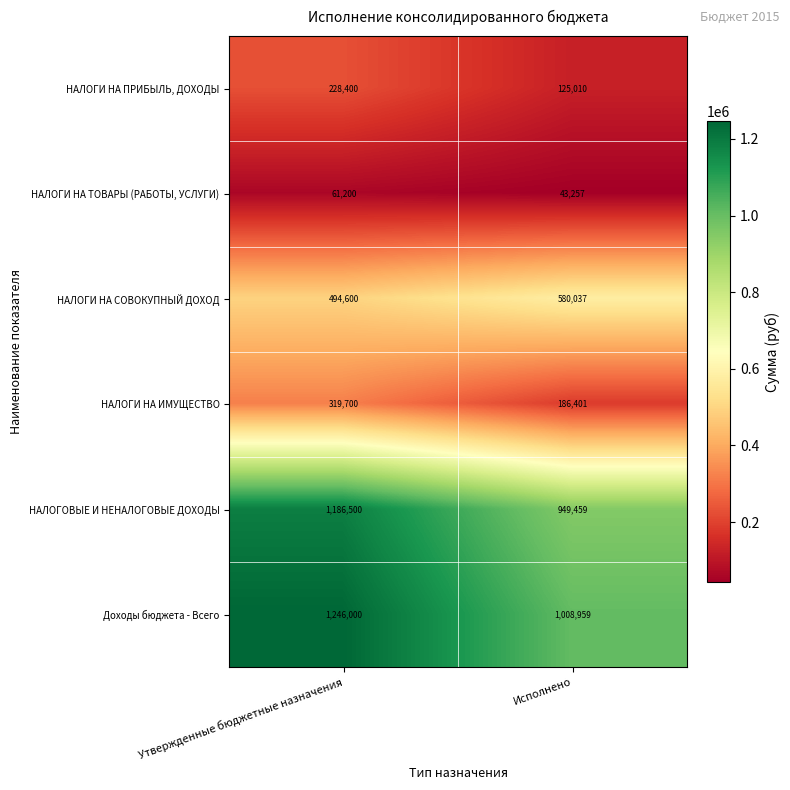

The Доходы бюджета - Всего series shows 1859561 at Утвержденные бюджетные назначения. True or false?

False